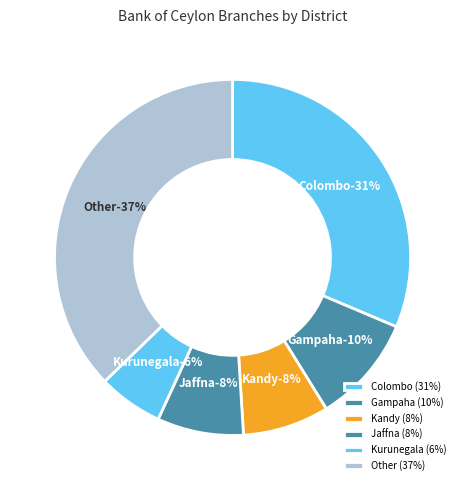

Between Gampaha and Puttlam, which is larger?

Gampaha